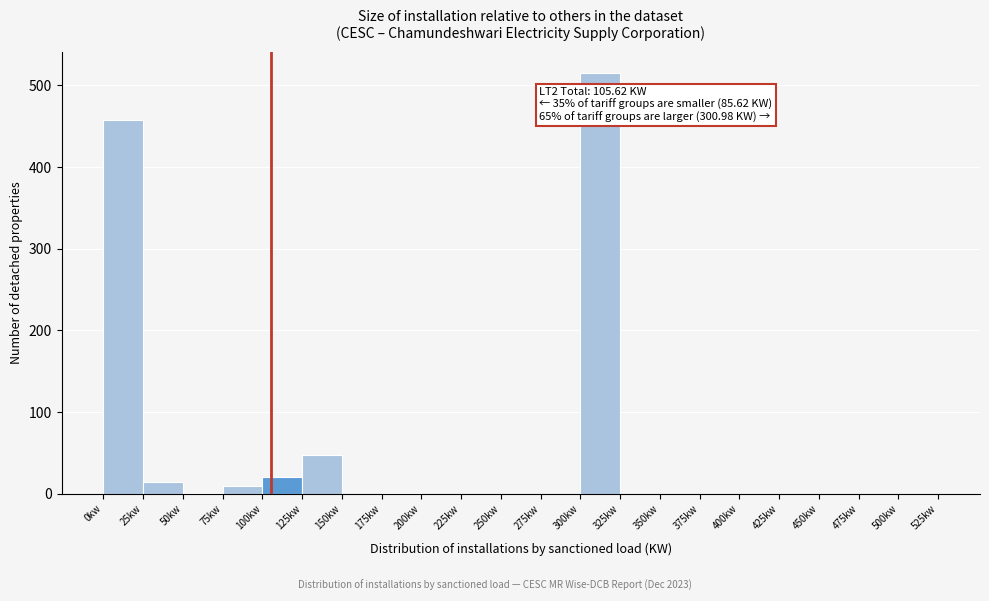

Which range on the x-axis has the tallest bar?

300 to 325